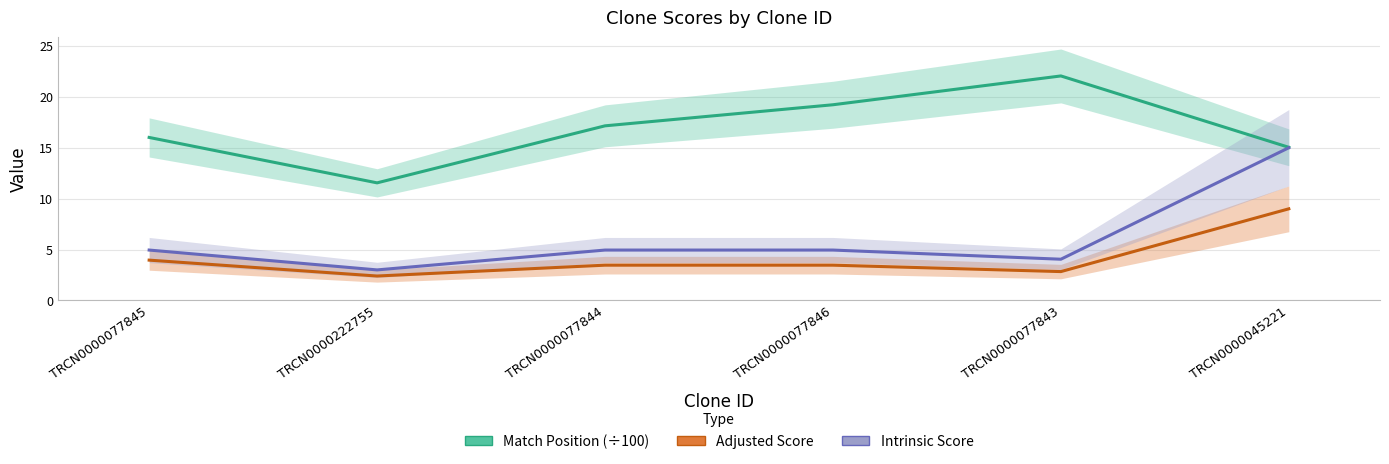

Reading left to right, what are all the values shown in this chart?

Match Position: 16.0	11.6	17.1	19.2	22.1	15.0
Adjusted Score: 4.0	2.4	3.5	3.5	2.8	9.0
Intrinsic Score: 5.0	3.0	5.0	5.0	4.0	15.0